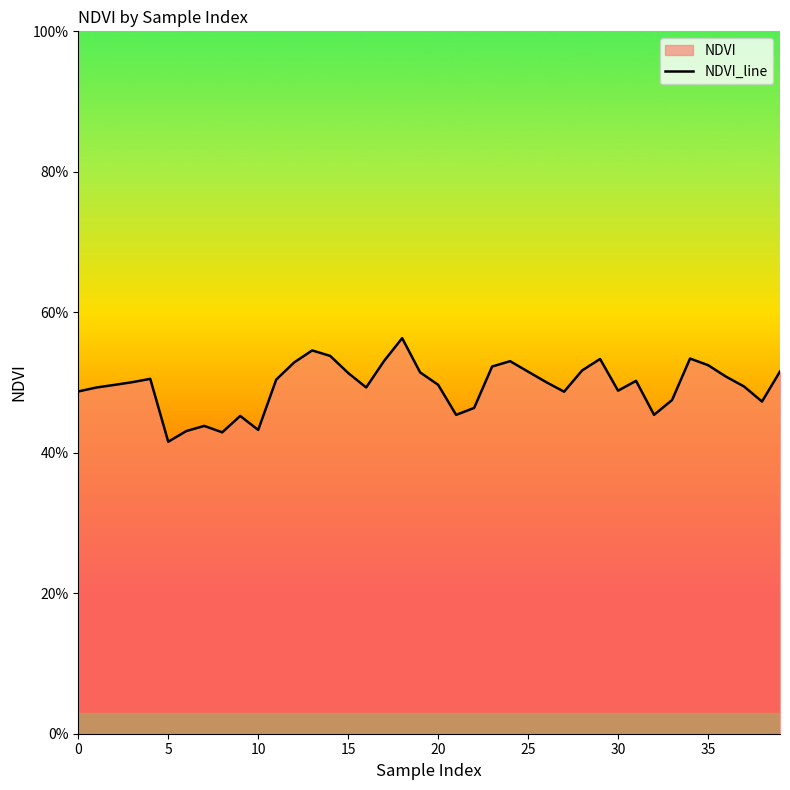

How many lines are shown in the chart?

1